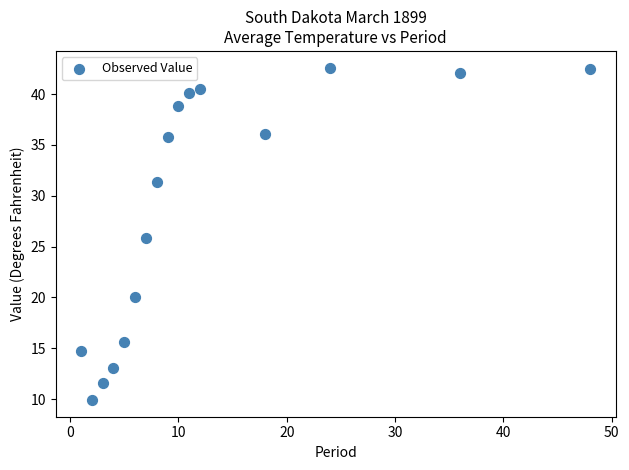

What is the range of X values (max minus min)?

47.0